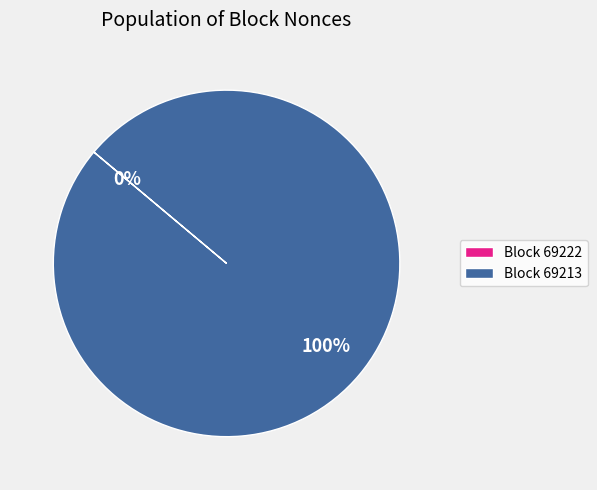

How many slices are in this pie chart?

2